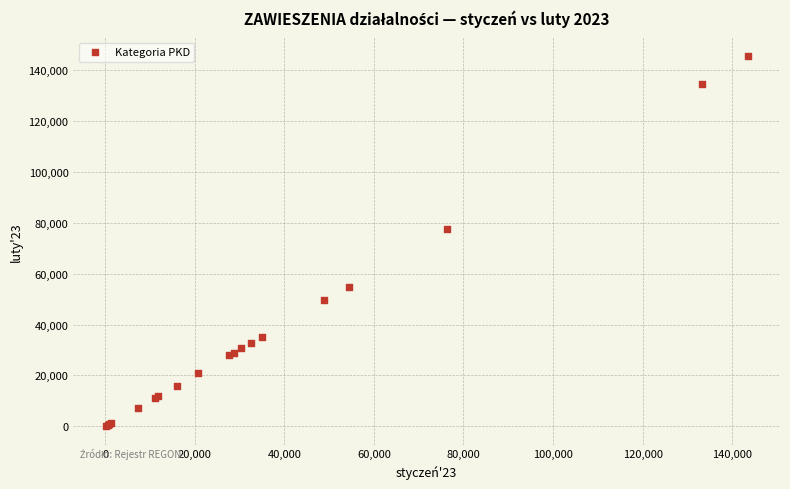

What Y value in the scatter plot is closest to 72840?

77522